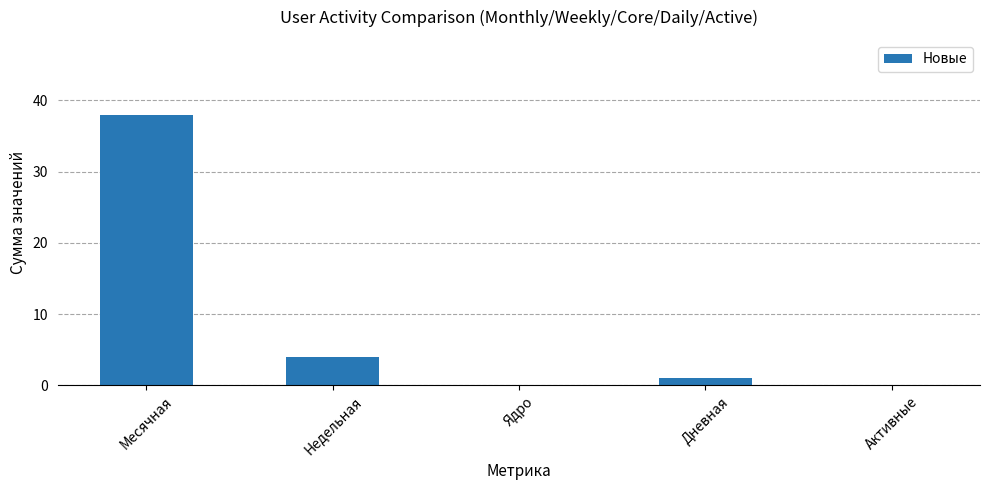

What is the sum of all values?

43